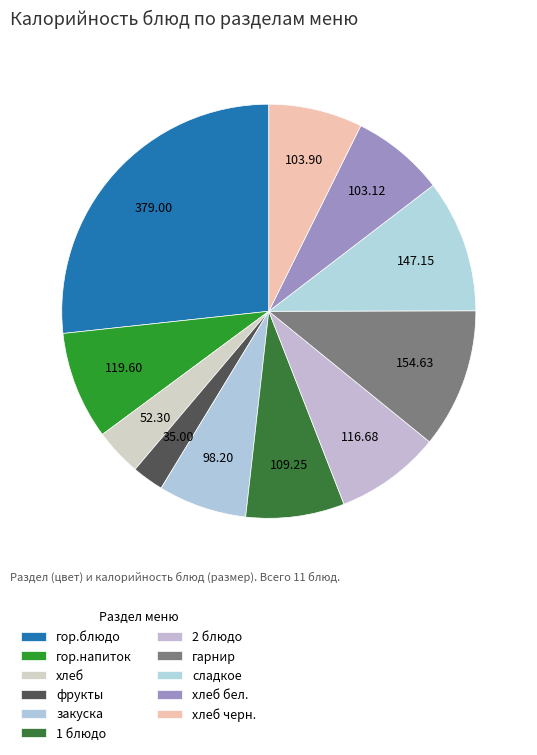

How many slices are in this pie chart?

11